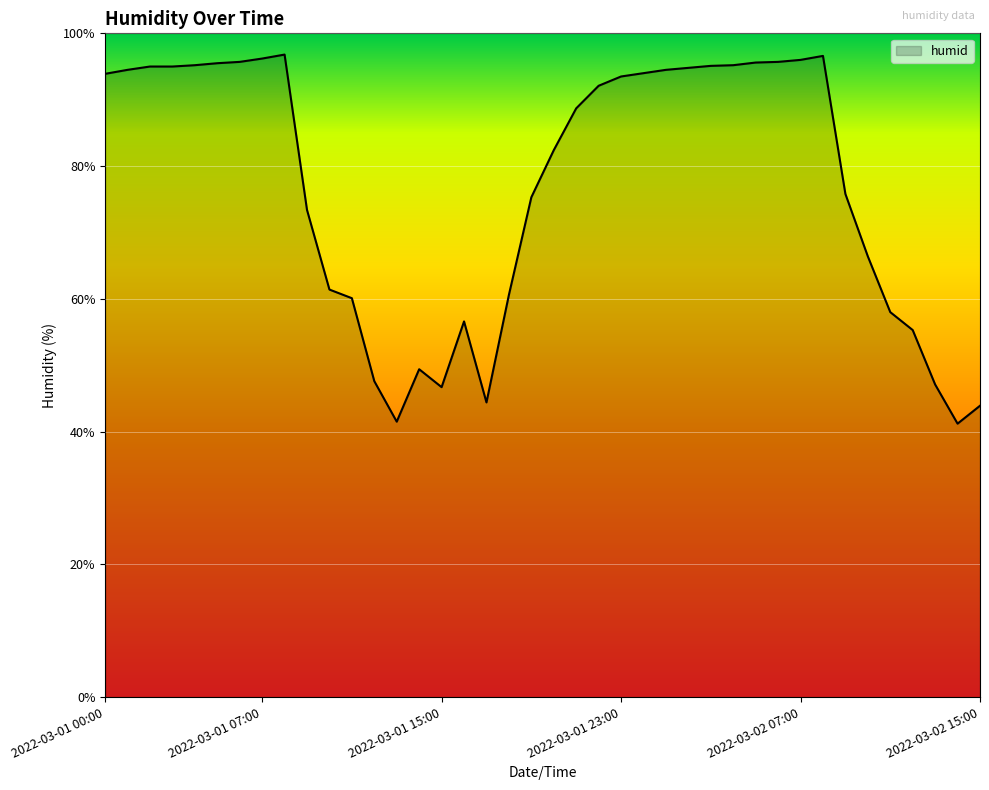

What is the maximum value shown in the chart?

96.8